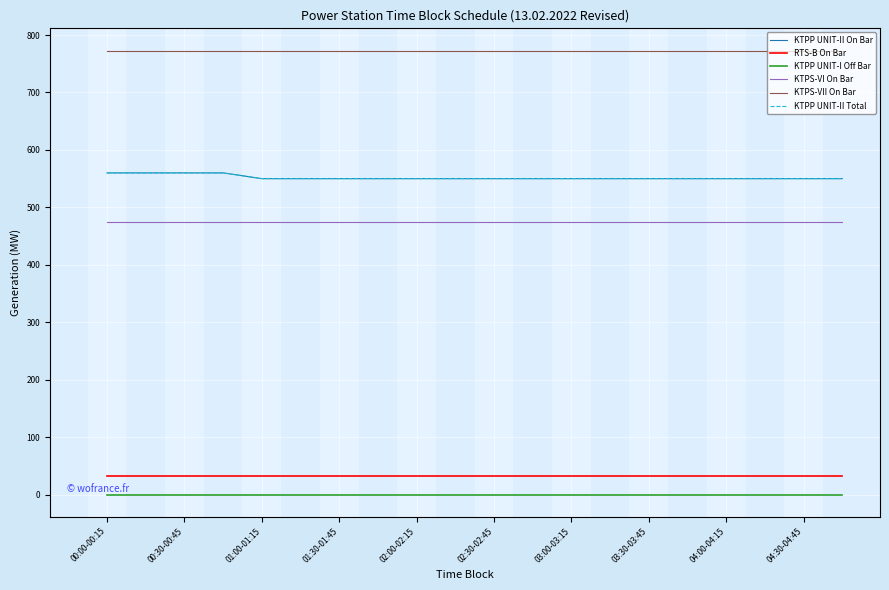

True or false: KTPS-VI On Bar and KTPP UNIT-II Total cross at least once.

False